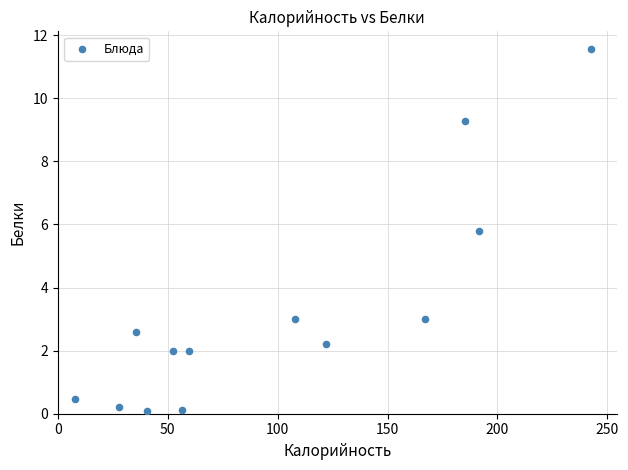

What is the range of X values (max minus min)?

234.6